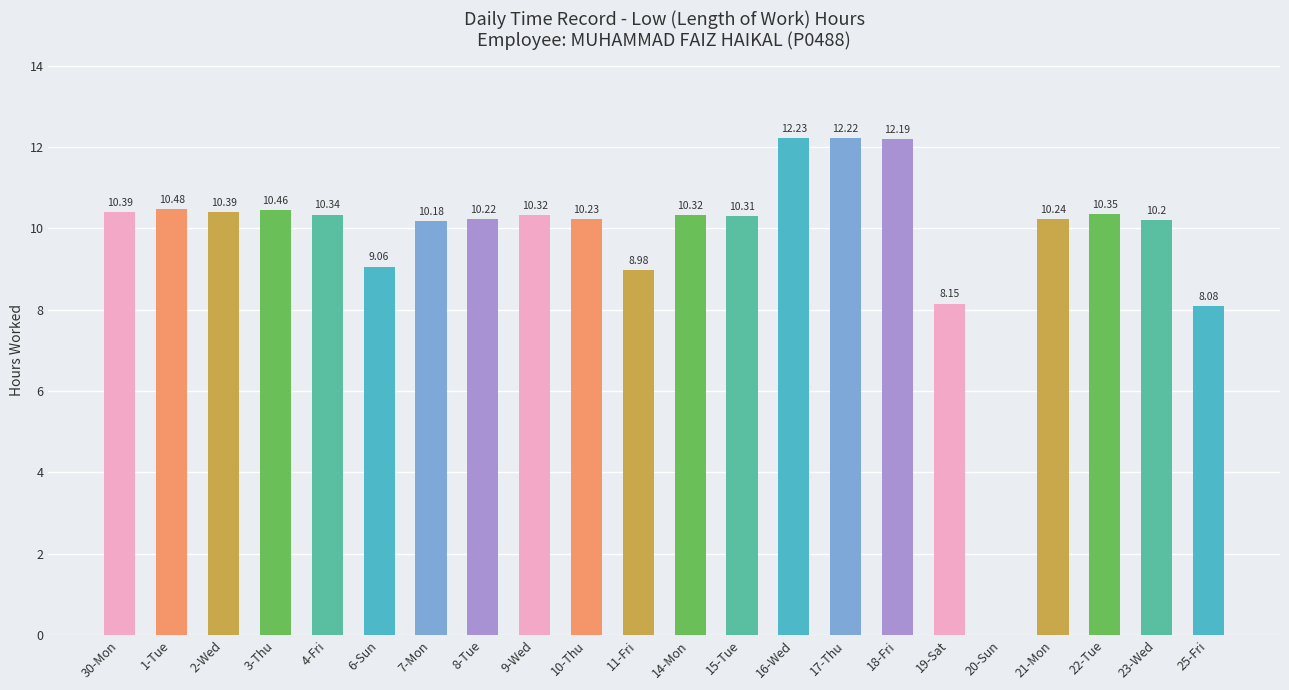

Which has a higher value, 3-Thu or 17-Thu?

17-Thu